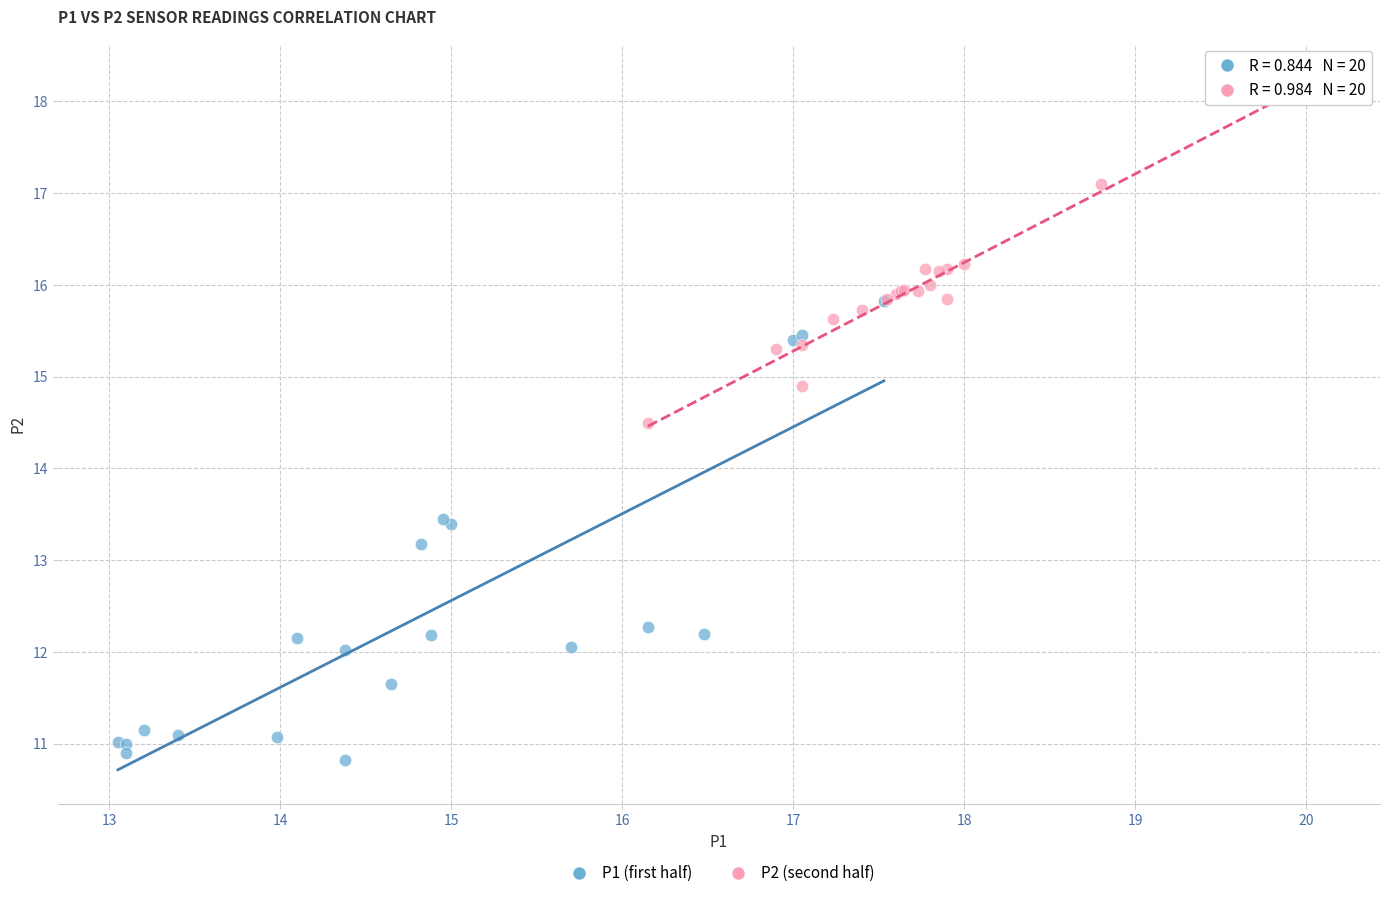

Which series has the largest Y range (max minus min)?

P1 (first half)